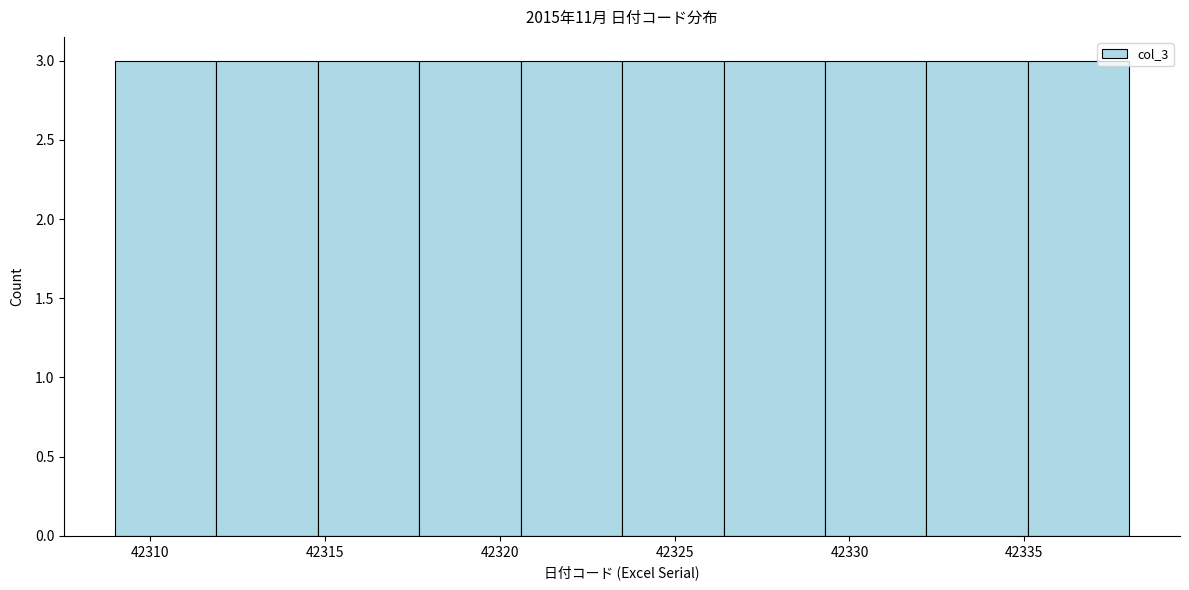

Reading left to right, list every bar in this chart as the range it spans on the x-axis followed by its height. Neither the bar edges nor the heights are printed on the chart, so give them approximately, as read against the axes.

42309.0 to 42311.9: 3
42311.9 to 42314.8: 3
42314.8 to 42317.7: 3
42317.7 to 42320.6: 3
42320.6 to 42323.5: 3
42323.5 to 42326.4: 3
42326.4 to 42329.3: 3
42329.3 to 42332.2: 3
42332.2 to 42335.1: 3
42335.1 to 42338.0: 3